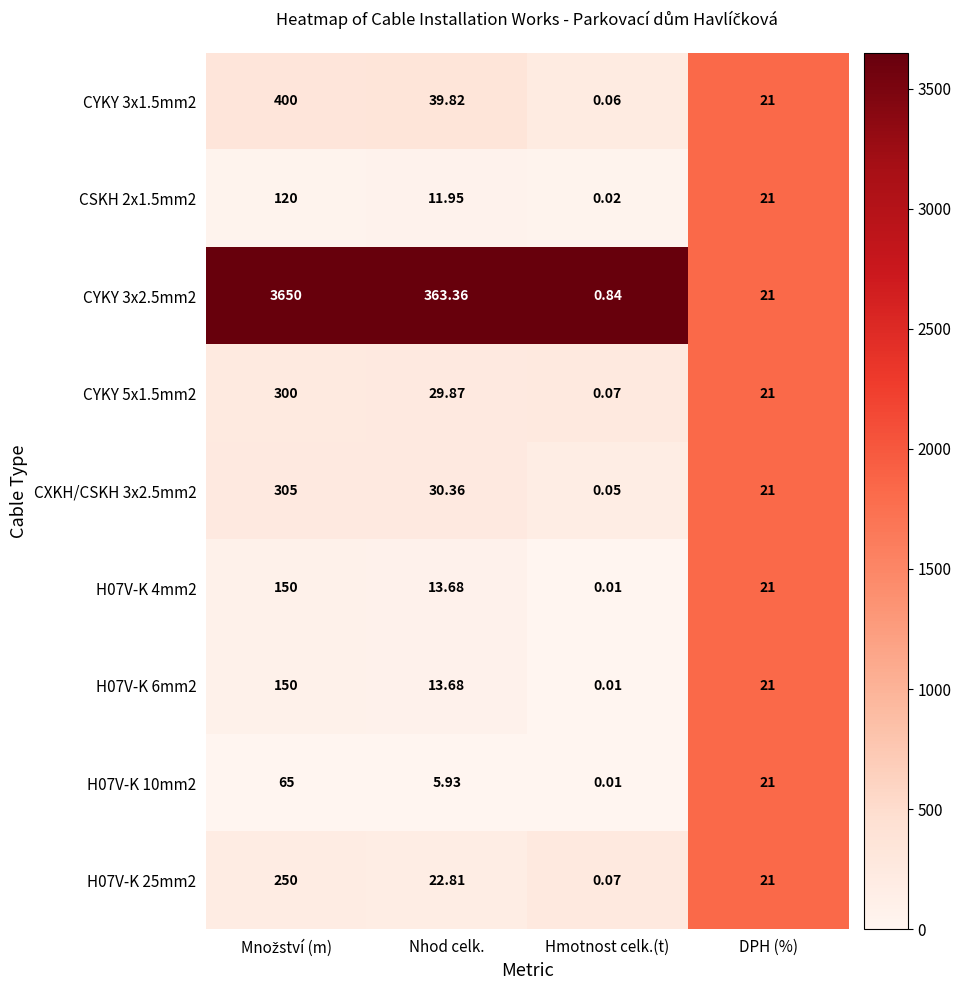

Which series has the widest spread of values?

CYKY 3x2.5mm2